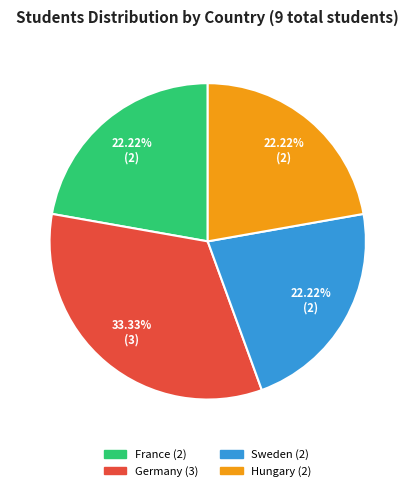

Is there any slice that represents more than half of the pie?

No